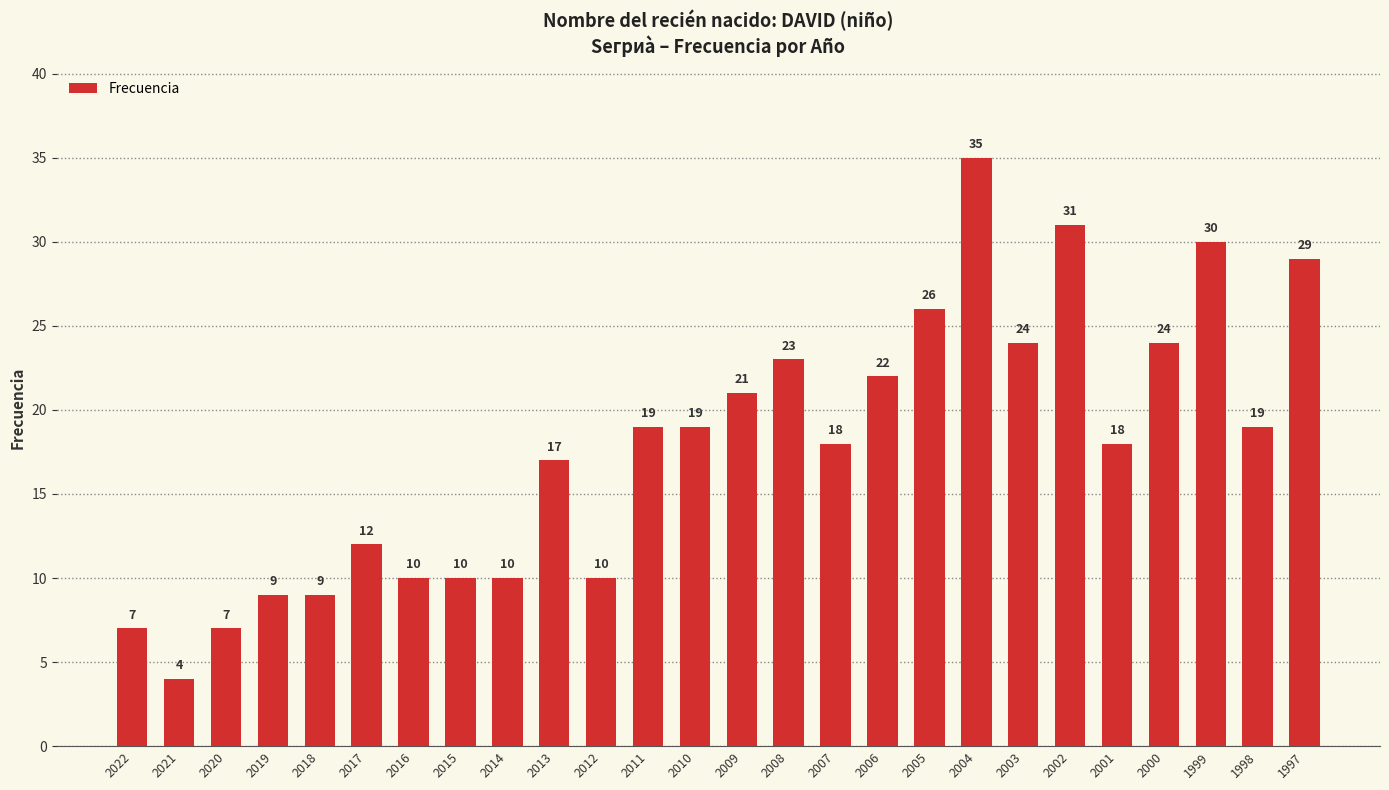

What is the average value?

18